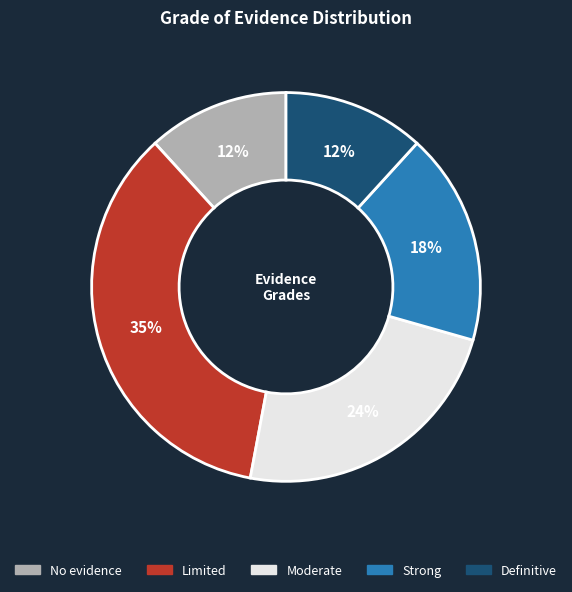

The Moderate slice represents 38% of the pie. True or false?

False